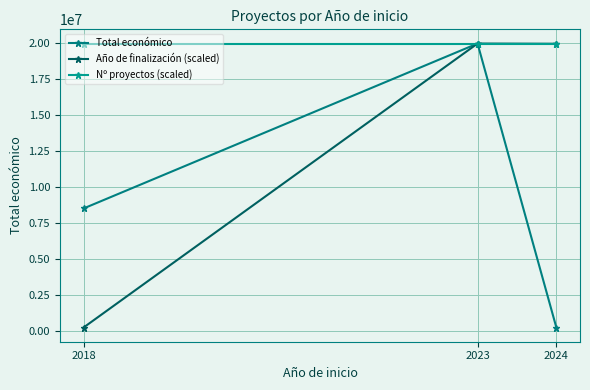

What is the value of the Total económico point at the 2nd from the left?

19979878.0